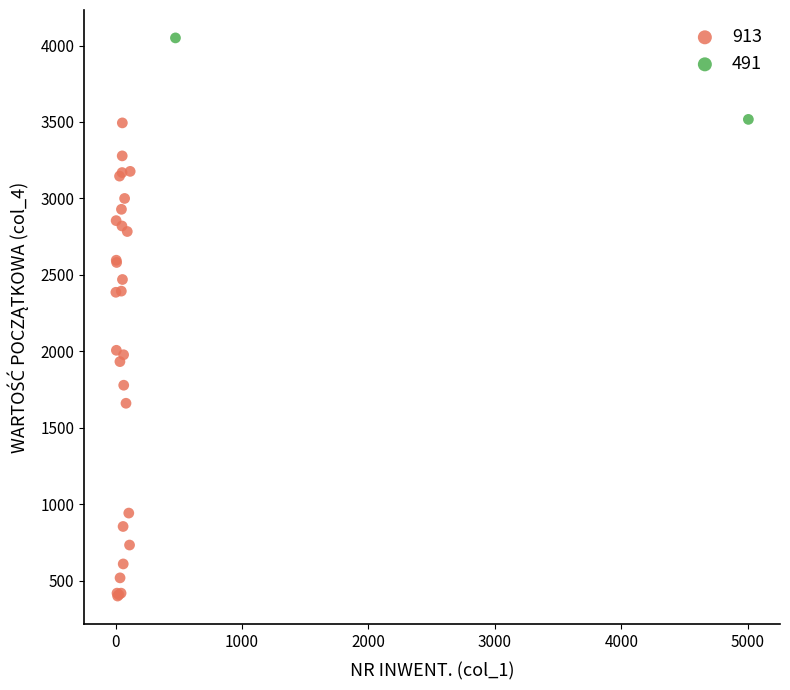

What are all the series names shown in the legend?

913, 491